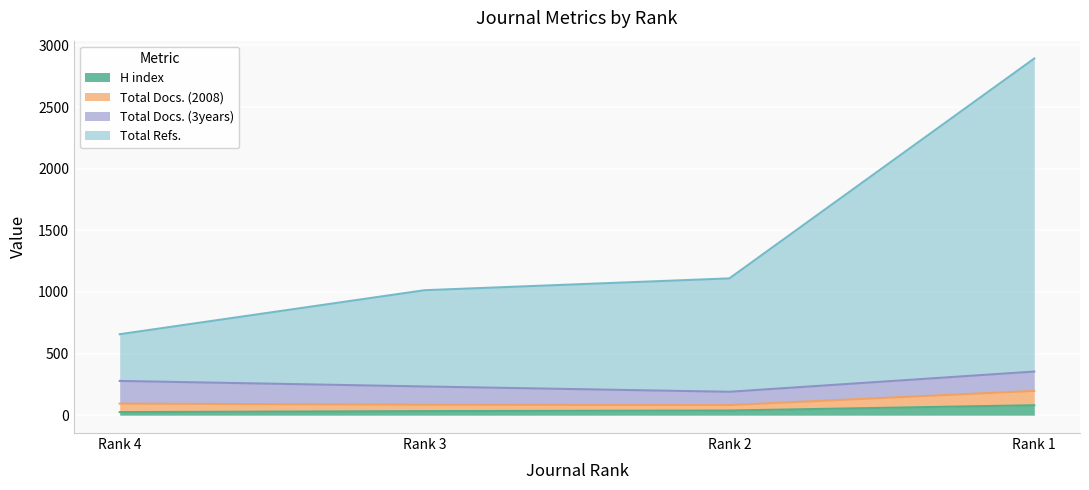

What is the maximum value for H index?

81